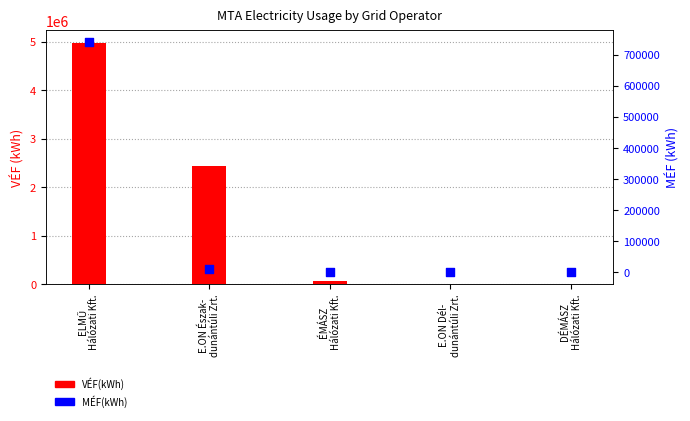

Which series contains the lowest Y value?

VÉF(kWh)